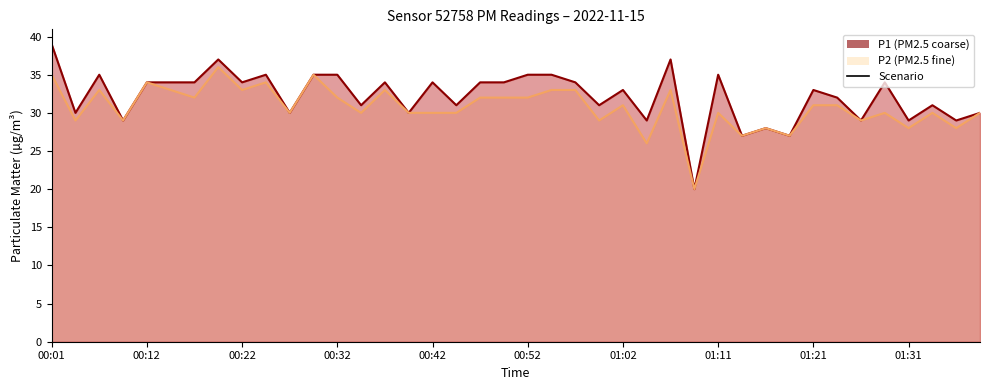

The value of P1 line at 01:11 is 35. True or false?

True